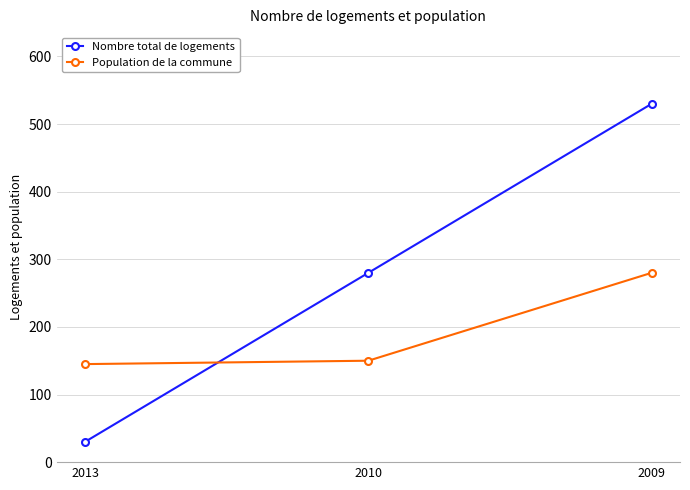

Reading left to right, list all the values displayed in this chart.

Nombre total de logements: 2013=30	2010=280	2009=530
Population de la commune: 2013=145	2010=150	2009=280